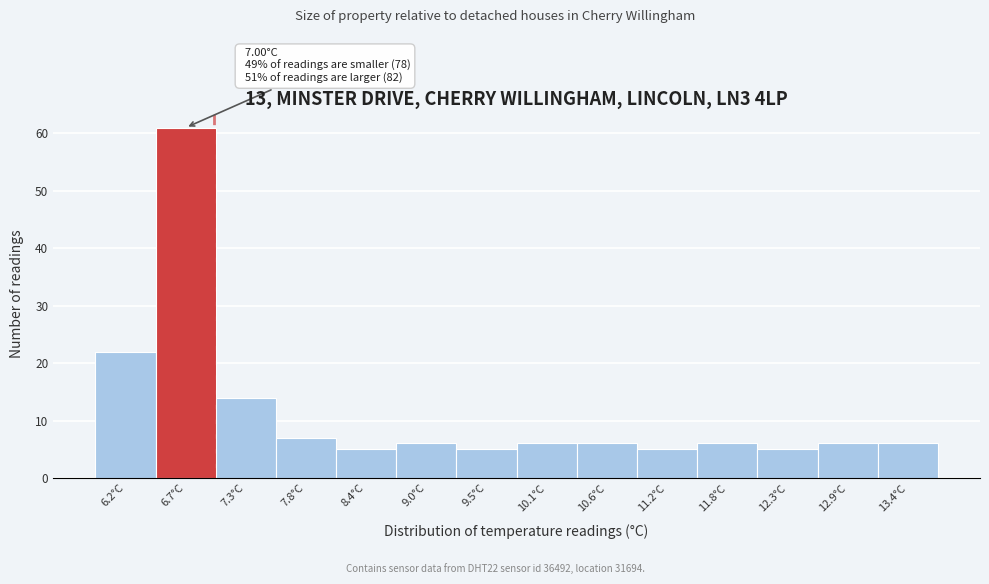

Over which range of the x-axis is the bar tallest?

6.5 to 7.0